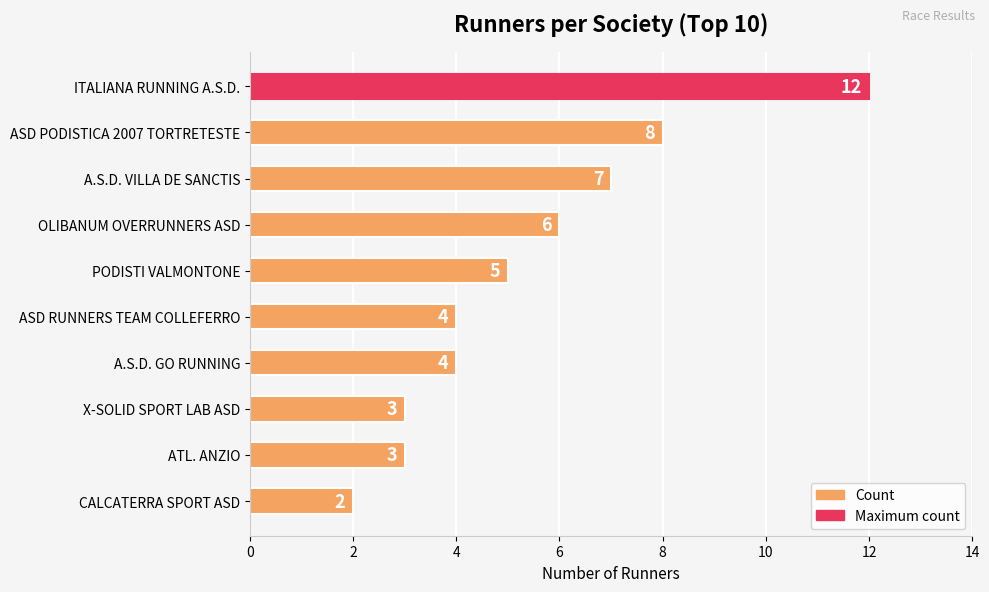

The value at ATL. ANZIO is 3. True or false?

True